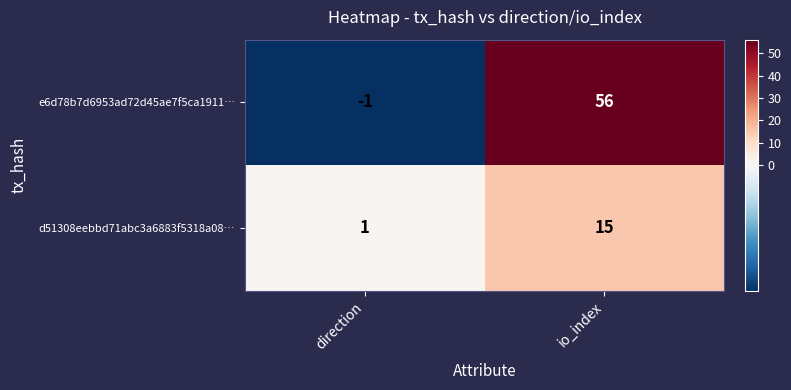

Count the number of categories in the chart.

2